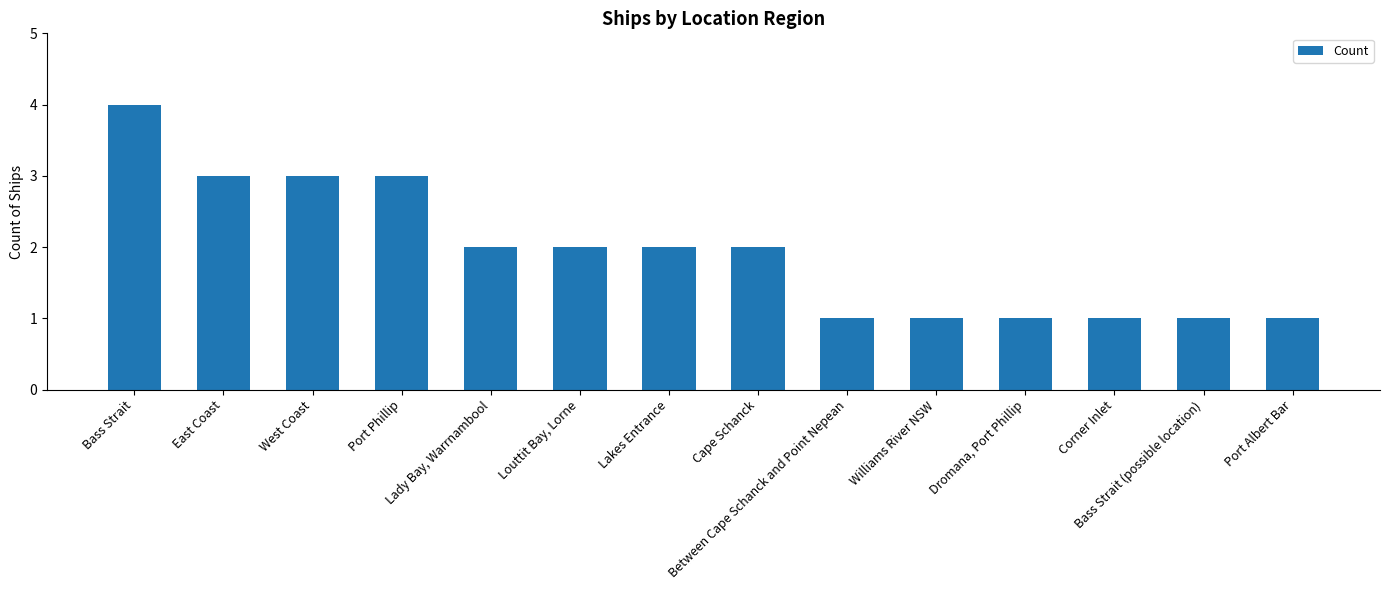

Is it true that the value at Lady Bay, Warrnambool is 1?

False